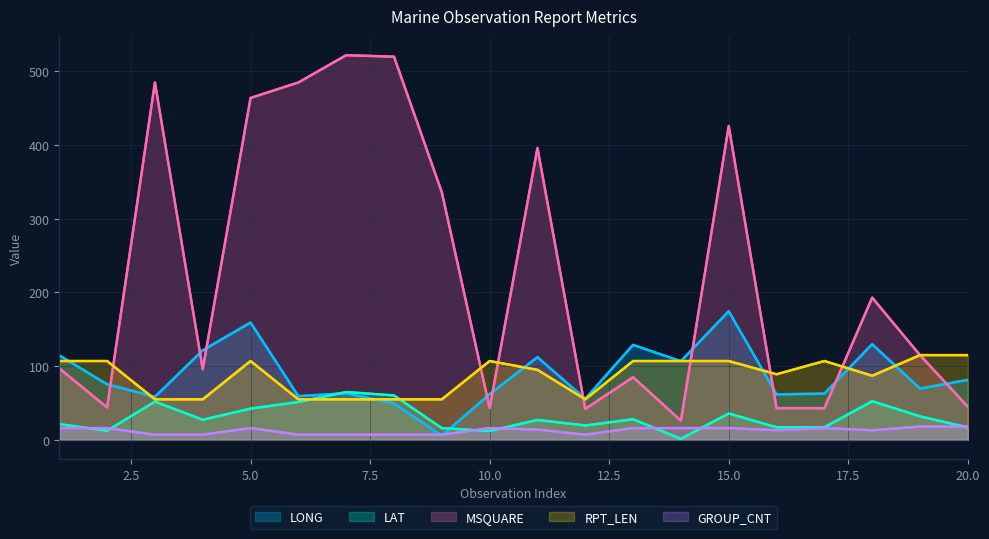

Does the chart display data point markers on the line(s)?

No